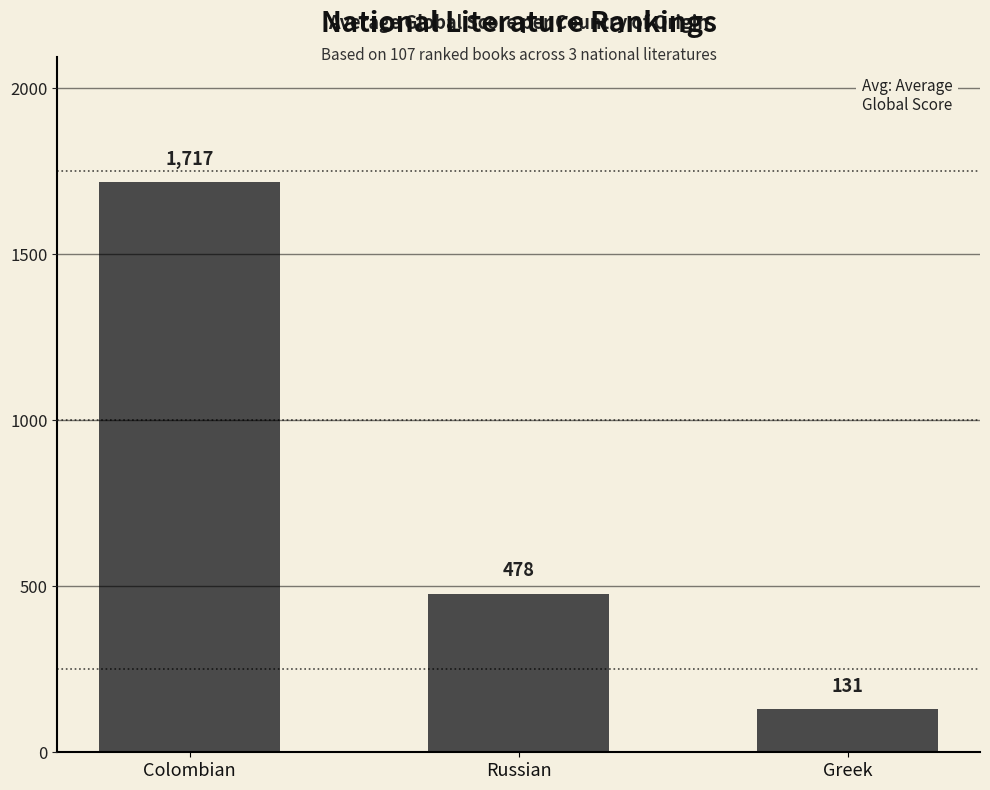

What is the change in value from Russian to Greek?

-347